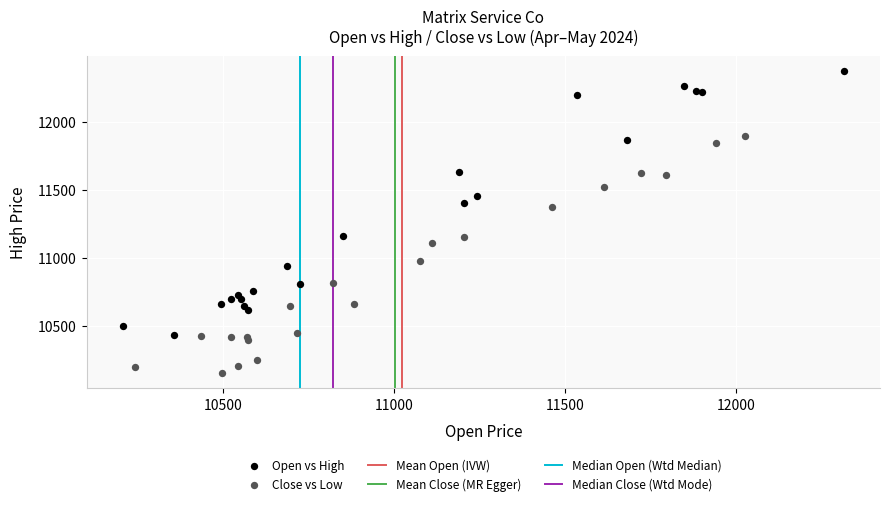

Which series reaches the maximum Y coordinate?

Open vs High